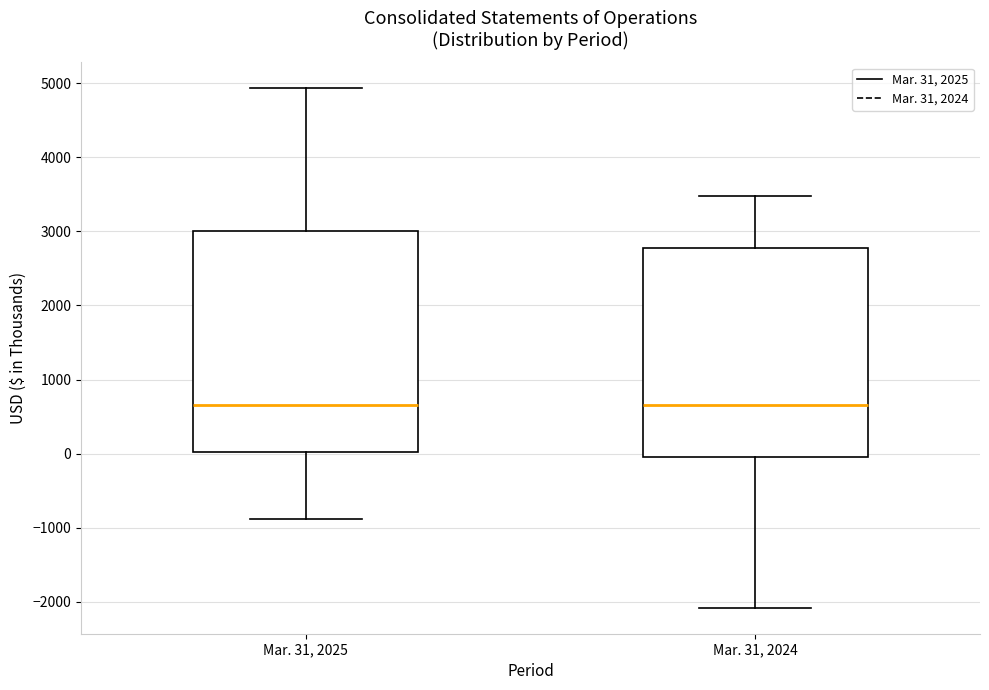

Where does the upper whisker of the box for Mar. 31, 2024 end on the y-axis? The values are not printed on the chart, so give them approximately, as read against the axis.

3500